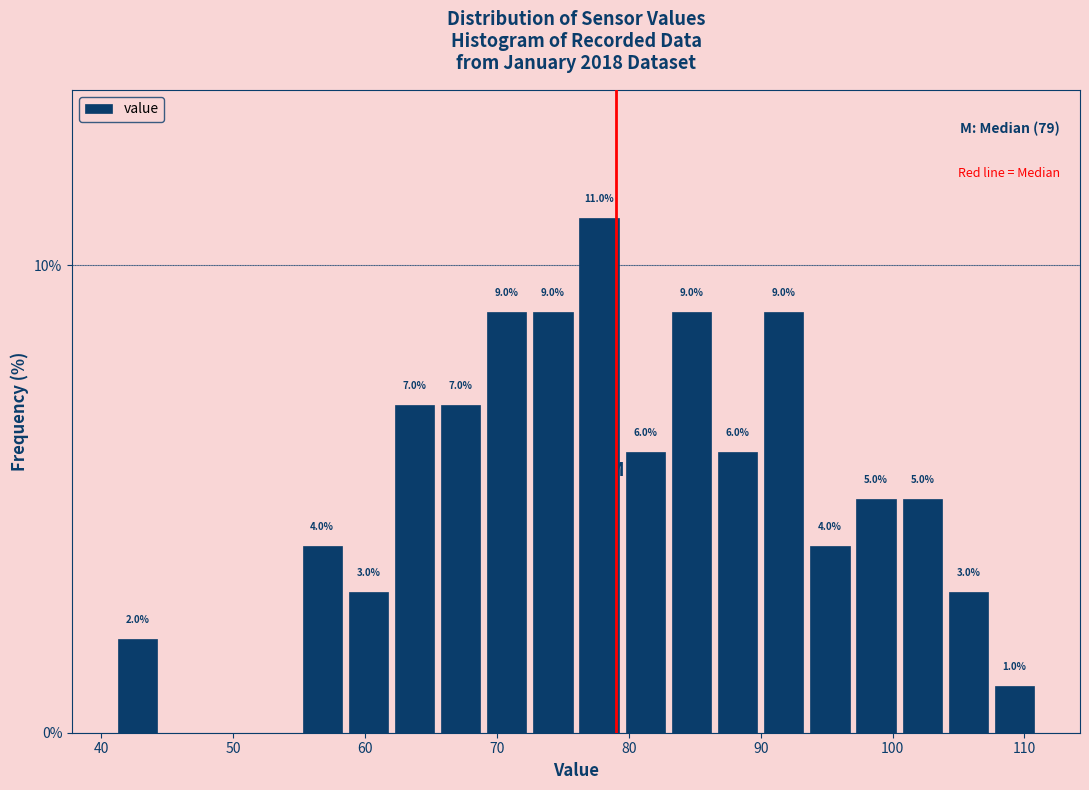

Around what value on the x-axis is the tallest bar? Give the approximate position of its centre, as read against the axis.

78